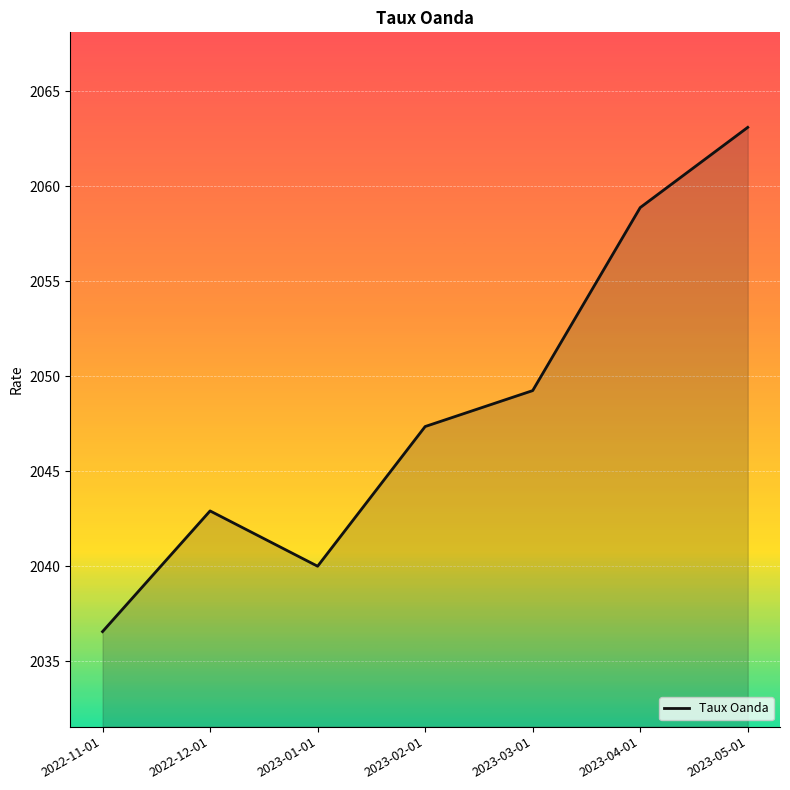

At which category does the data reach its first local valley?

2023-01-01